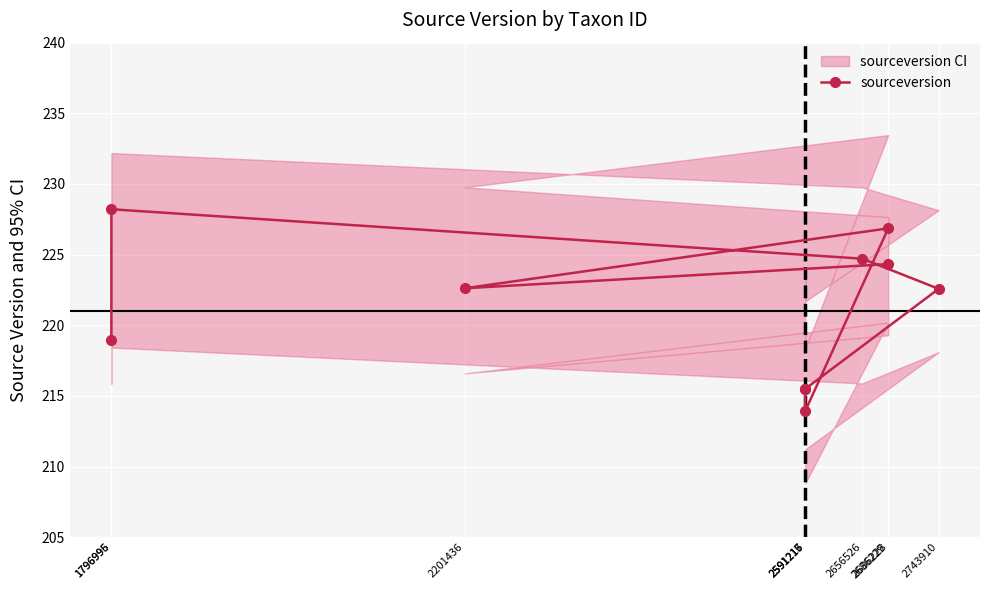

What is the highest value of the sourceversion series?

228.2